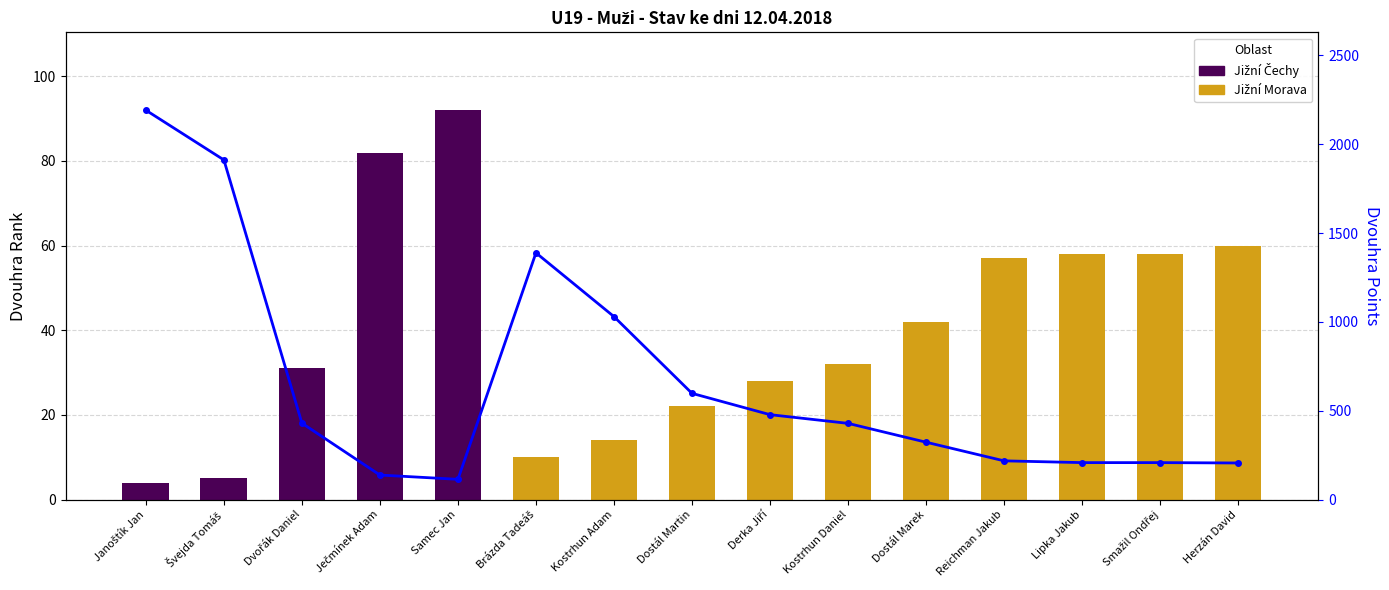

How many data points are less than 429?

7